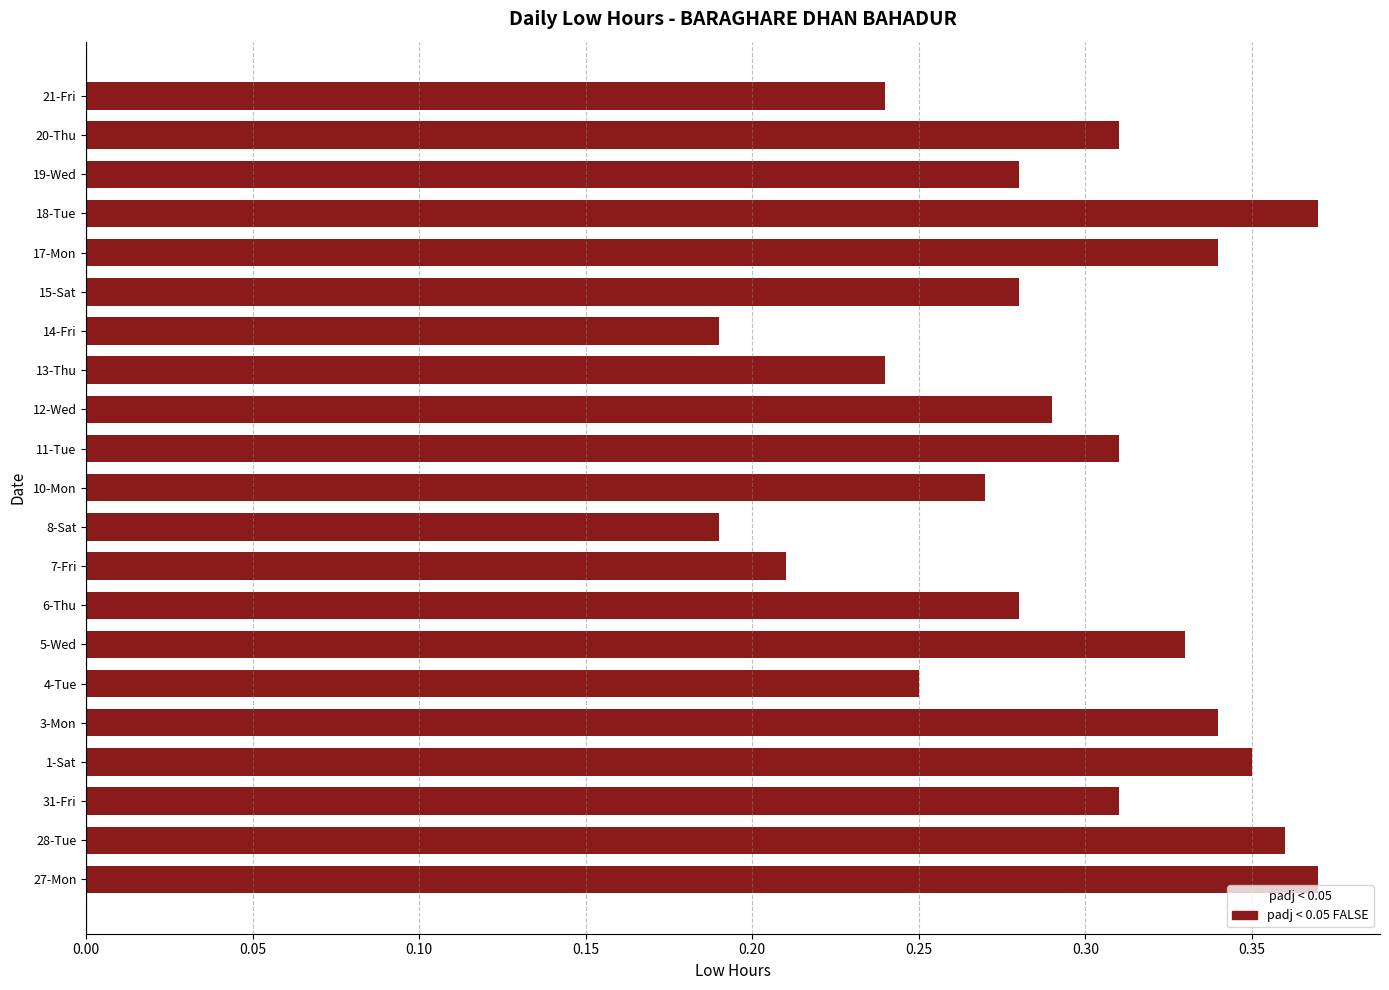

What is the sum of the values at 12-Wed and 8-Sat?

0.5